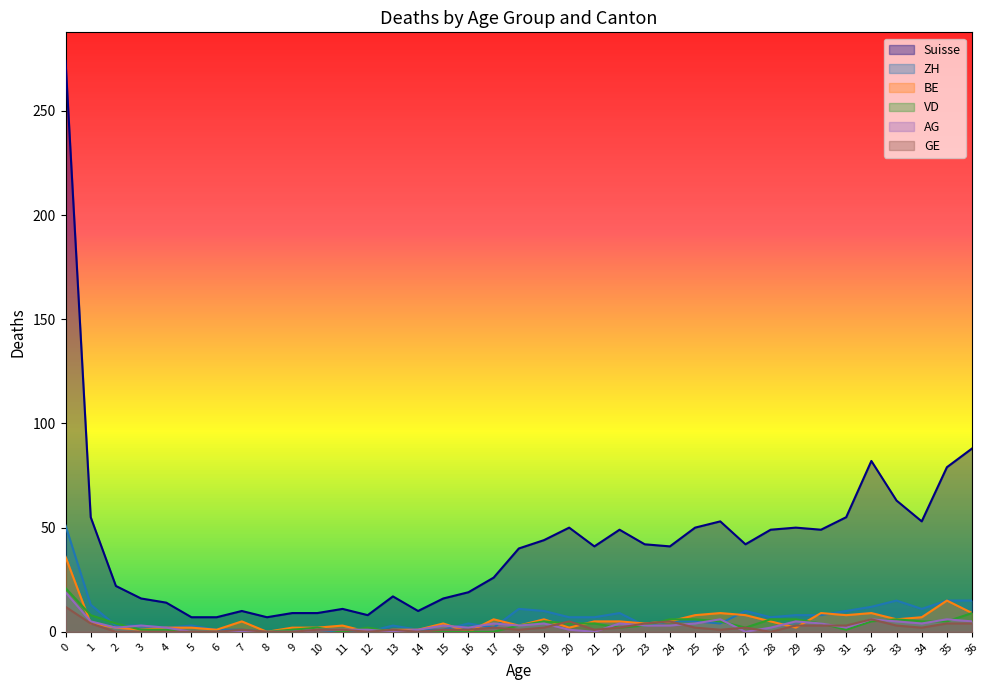

Reading left to right, extract all data points from this chart.

Suisse: 274	55	22	16	14	7	7	10	7	9	9	11	8	17	10	16	19	26	40	44	50	41	49	42	41	50	53	42	49	50	49	55	82	63	53	79	88
ZH: 51	13	3	3	2	3	1	1	0	1	1	0	0	3	1	1	4	2	11	10	7	7	9	3	5	5	4	10	7	8	8	10	12	15	11	15	15
BE: 36	4	2	1	2	2	1	5	0	2	2	3	0	1	1	4	0	6	3	6	2	5	5	4	5	8	9	8	5	2	9	8	9	6	7	15	9
VD: 21	8	4	1	1	0	0	0	0	1	2	0	2	0	0	0	0	0	3	5	4	4	2	3	6	6	5	2	6	6	4	1	5	6	5	5	9
AG: 19	5	2	3	2	0	0	0	0	0	1	1	1	0	1	3	2	4	3	4	1	0	4	3	3	4	6	0	2	5	4	2	6	5	4	6	5
GE: 12	4	0	0	0	0	0	1	0	0	1	1	0	1	0	1	1	2	1	2	5	1	2	4	5	2	1	2	0	3	3	3	6	3	2	4	4